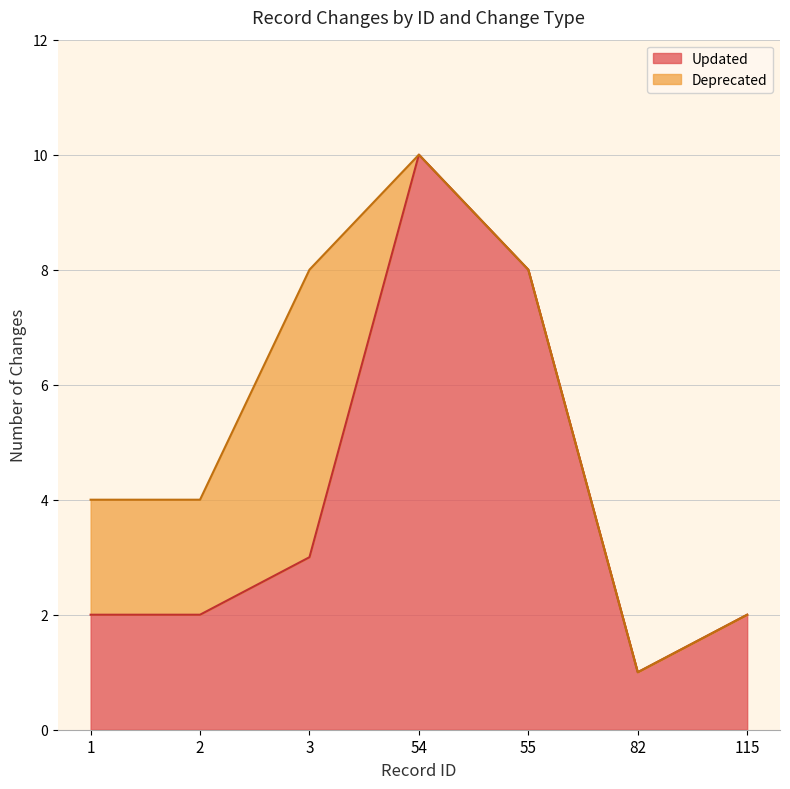

What are all the series names shown in the legend?

Updated, Deprecated